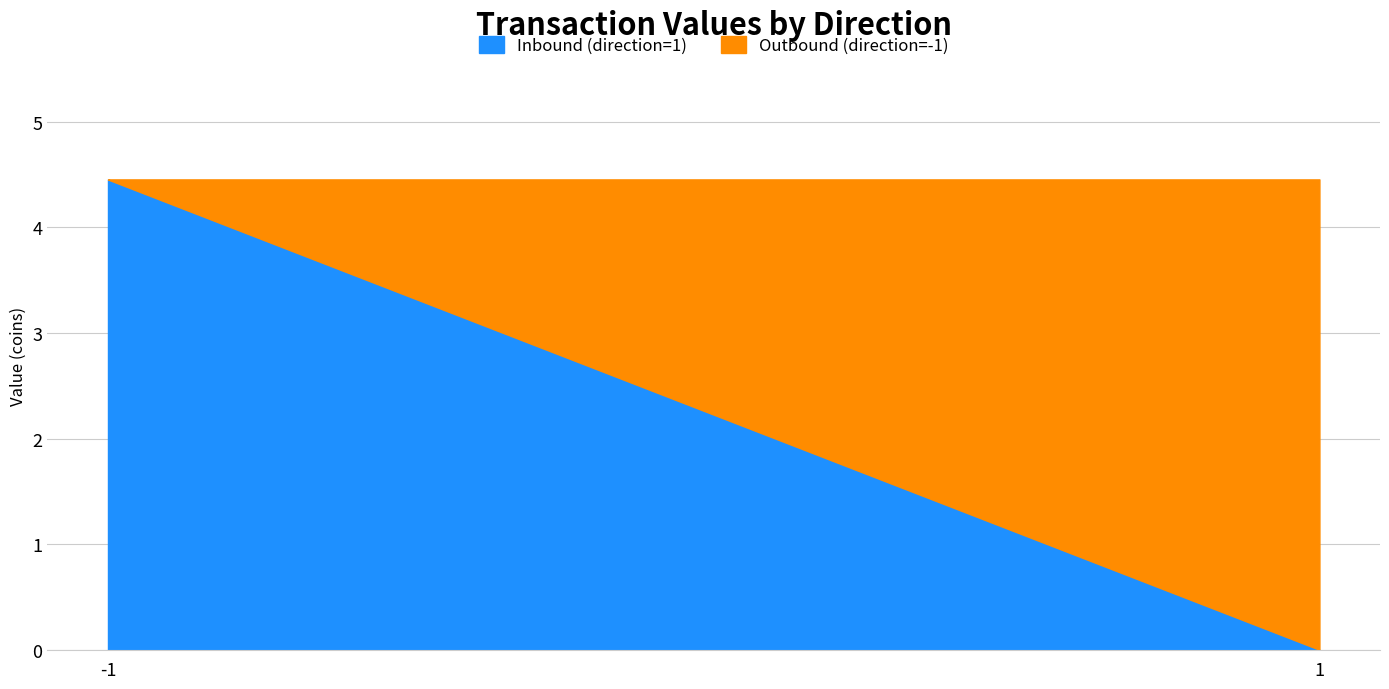

The Inbound (direction=1) series shows 6.6 at -1. True or false?

False